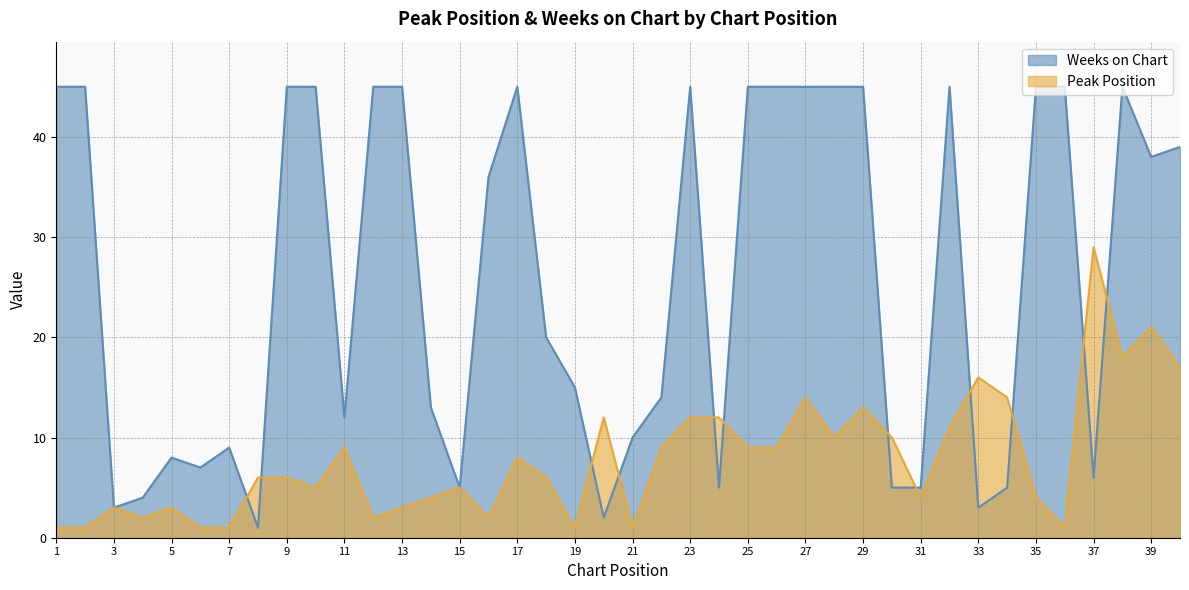

Reading left to right, what are all the values shown in this chart?

Peak Position: 1	1	3	2	3	1	1	6	6	5	9	2	3	4	5	2	8	6	1	12	1	9	12	12	9	9	14	10	13	10	4	11	16	14	4	1	29	18	21	17
Weeks on Chart: 45	45	3	4	8	7	9	1	45	45	12	45	45	13	5	36	45	20	15	2	10	14	45	5	45	45	45	45	45	5	5	45	3	5	45	45	6	45	38	39